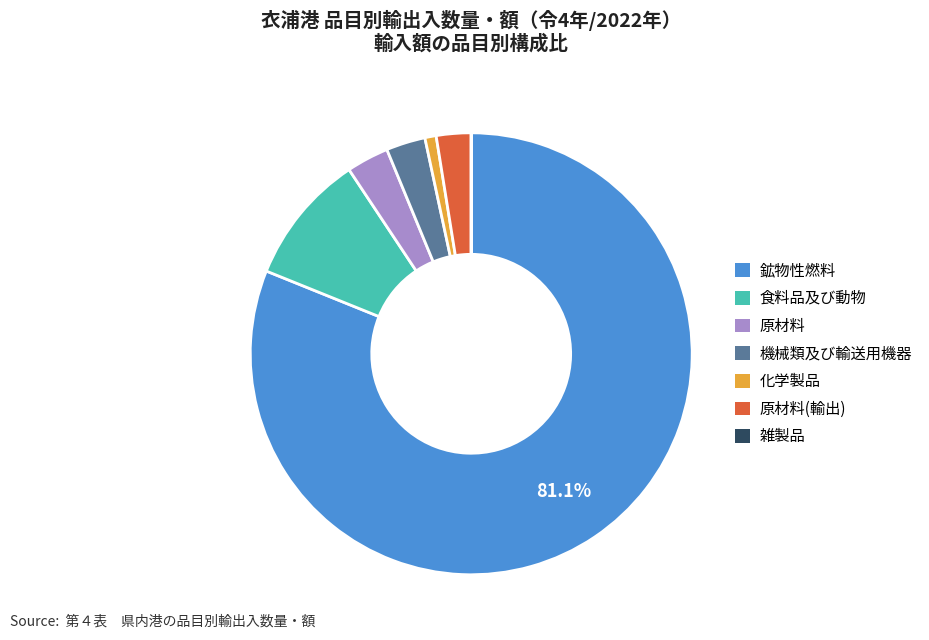

Between 食料品及び動物 and 原材料, which is larger?

食料品及び動物